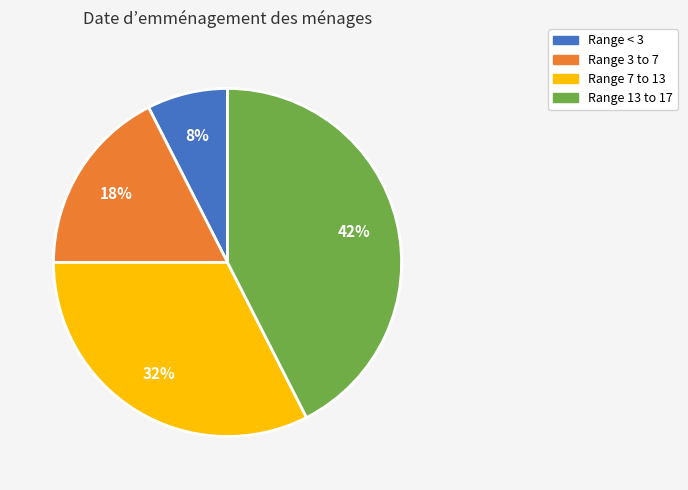

To the nearest percent, what is the average slice percentage?

25%